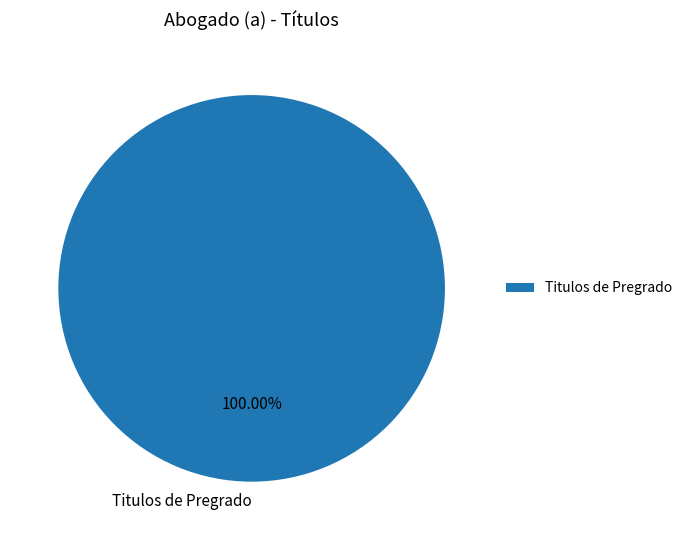

How many segments does this pie chart have?

1